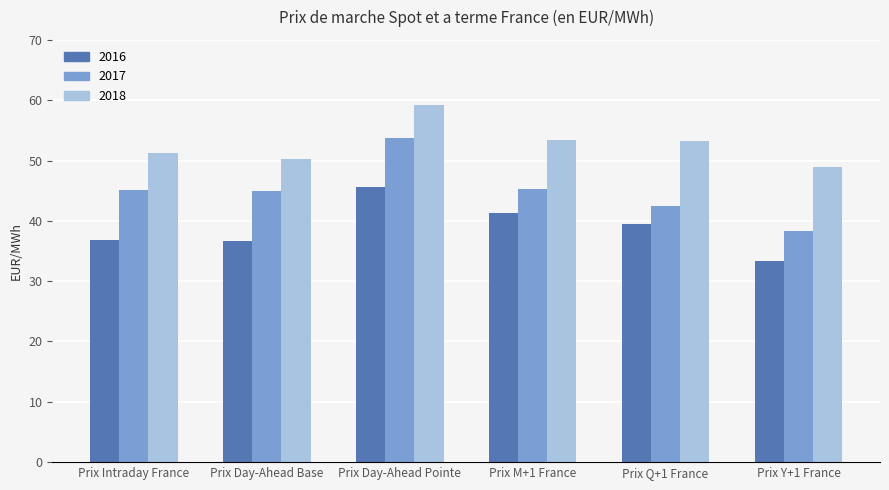

At Prix Day-Ahead Pointe, list the series in order from largest to smallest.

2018, 2017, 2016